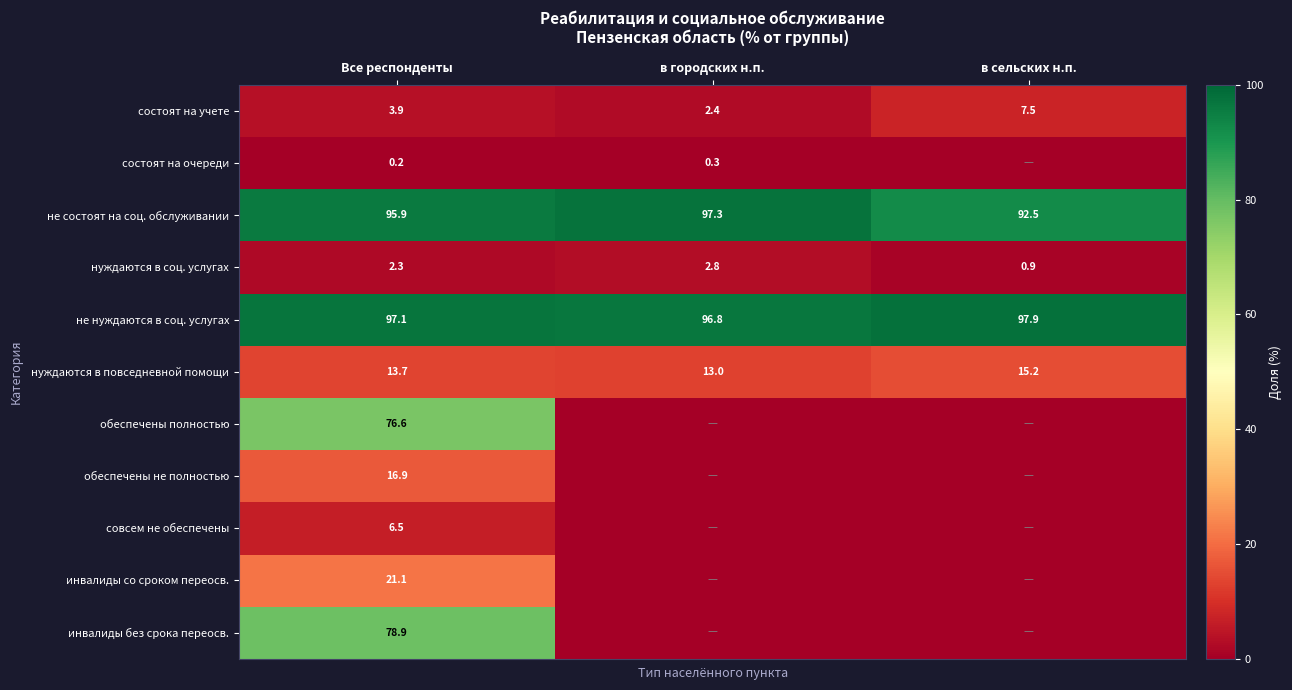

How many values in the состоят на учете series exceed 3?

2